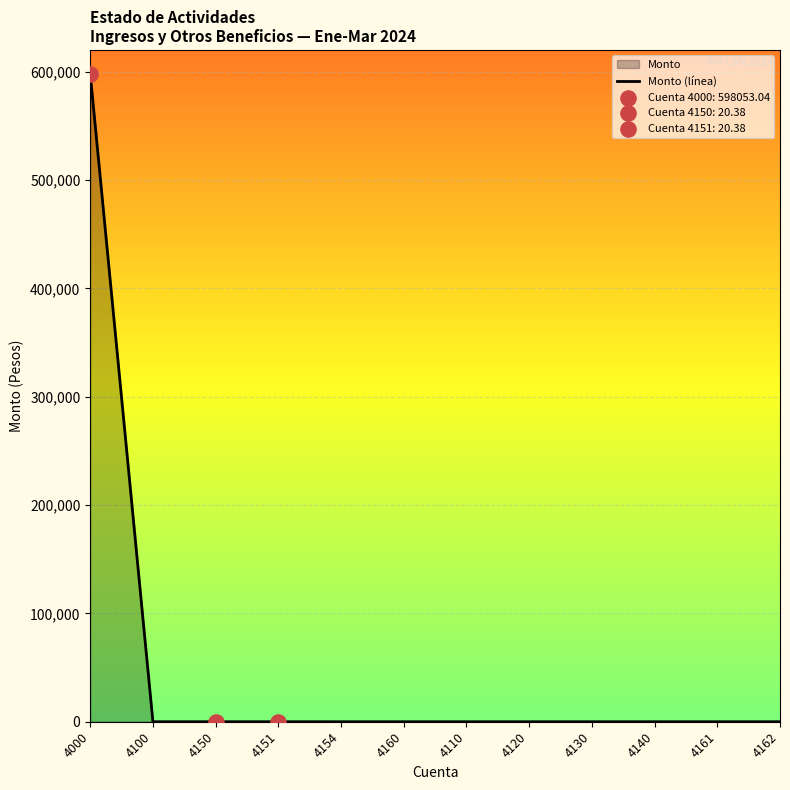

Between 4160 and 4161, which is larger?

4160